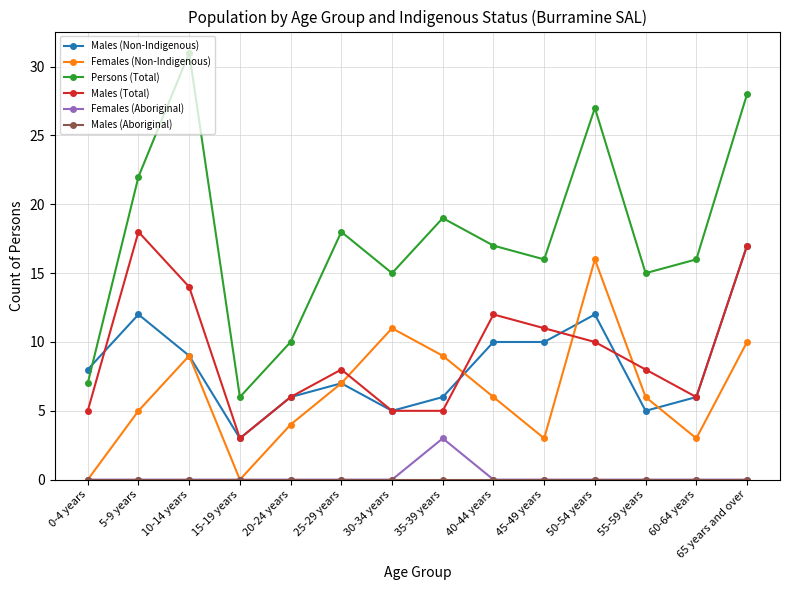

Which series ends up on top after the final intersection of Females (Non-Indigenous) and Males (Total)?

Males (Total)